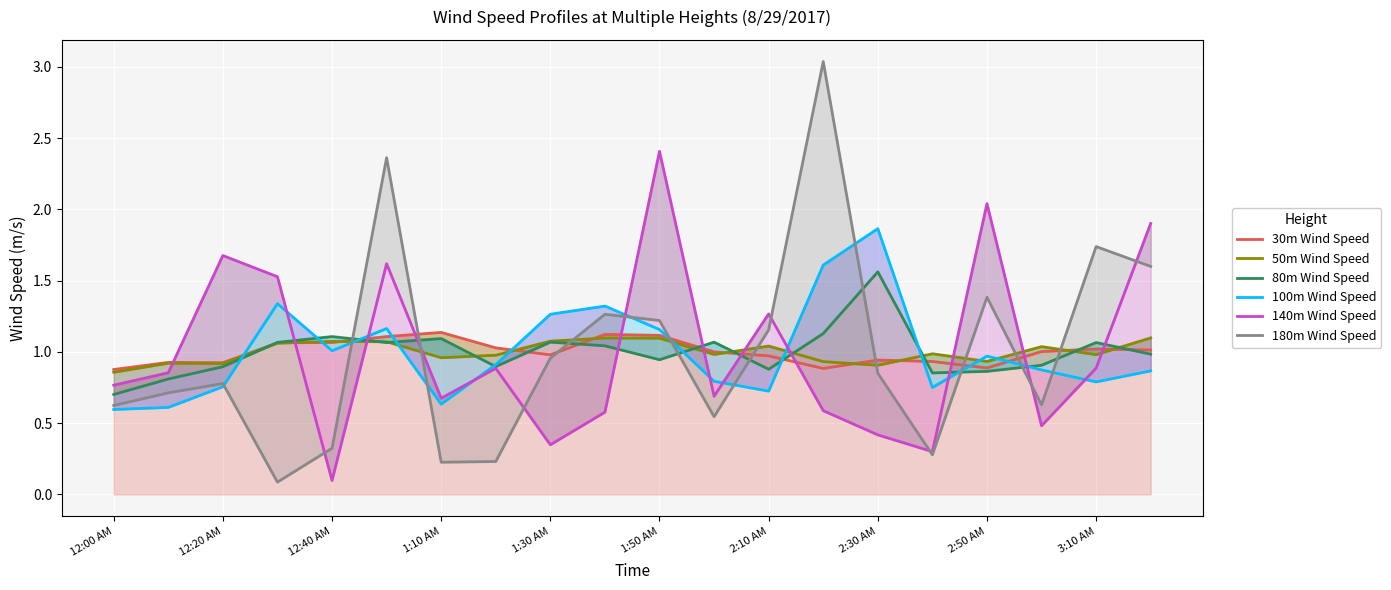

What is the greatest value displayed?

3.0